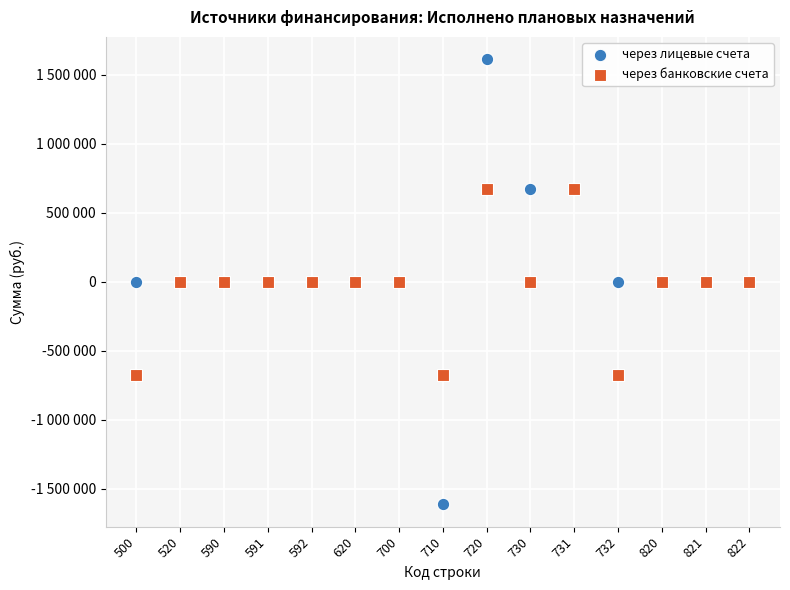

Which series reaches the maximum Y coordinate?

через лицевые счета